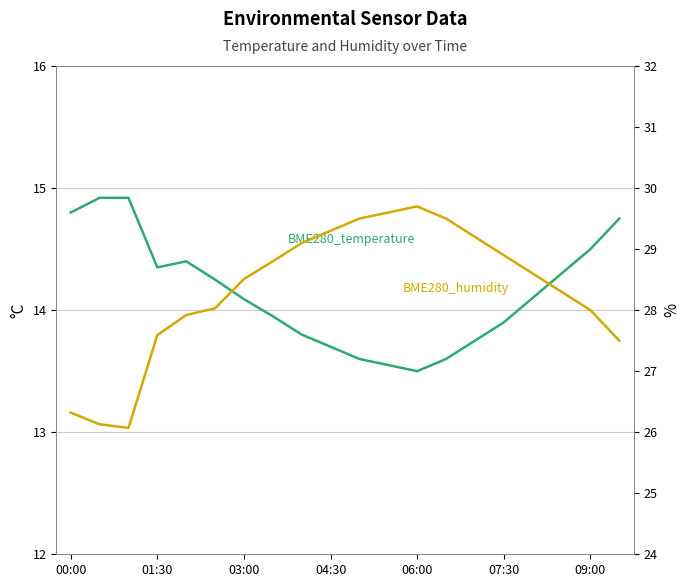

At 19, list the series in order from largest to smallest.

BME280_humidity, BME280_temperature